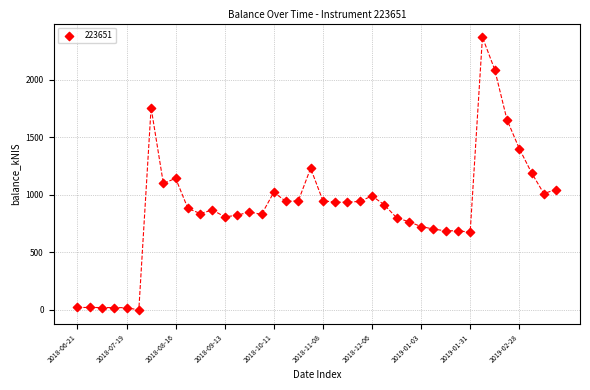

What is the range of Y values (max minus min)?

2367.7